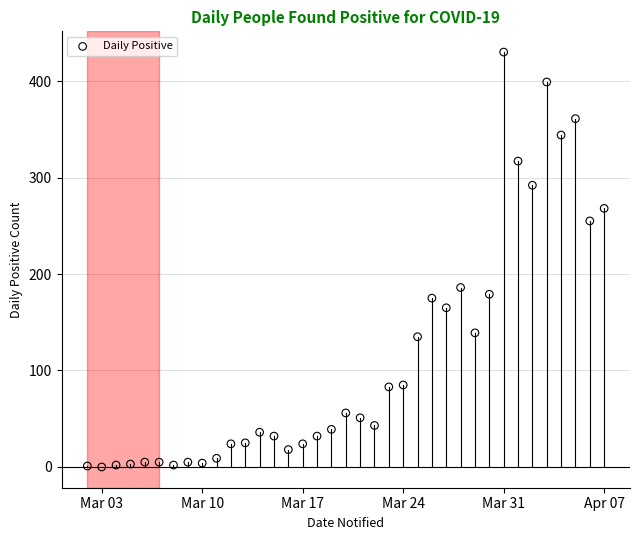

What is the range of Y values (max minus min)?

430